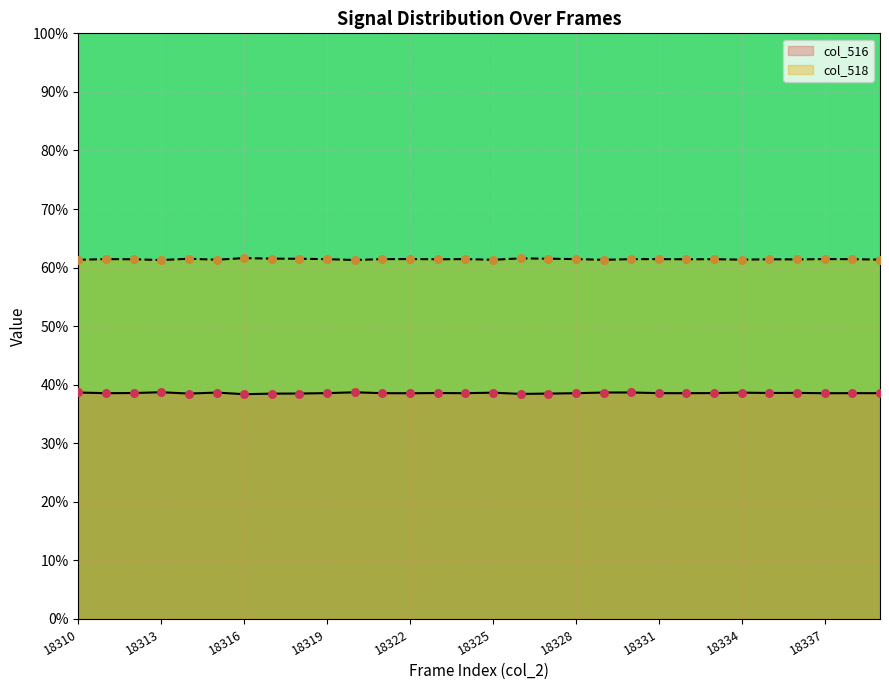

What are all the series names shown in the legend?

col_516, col_518